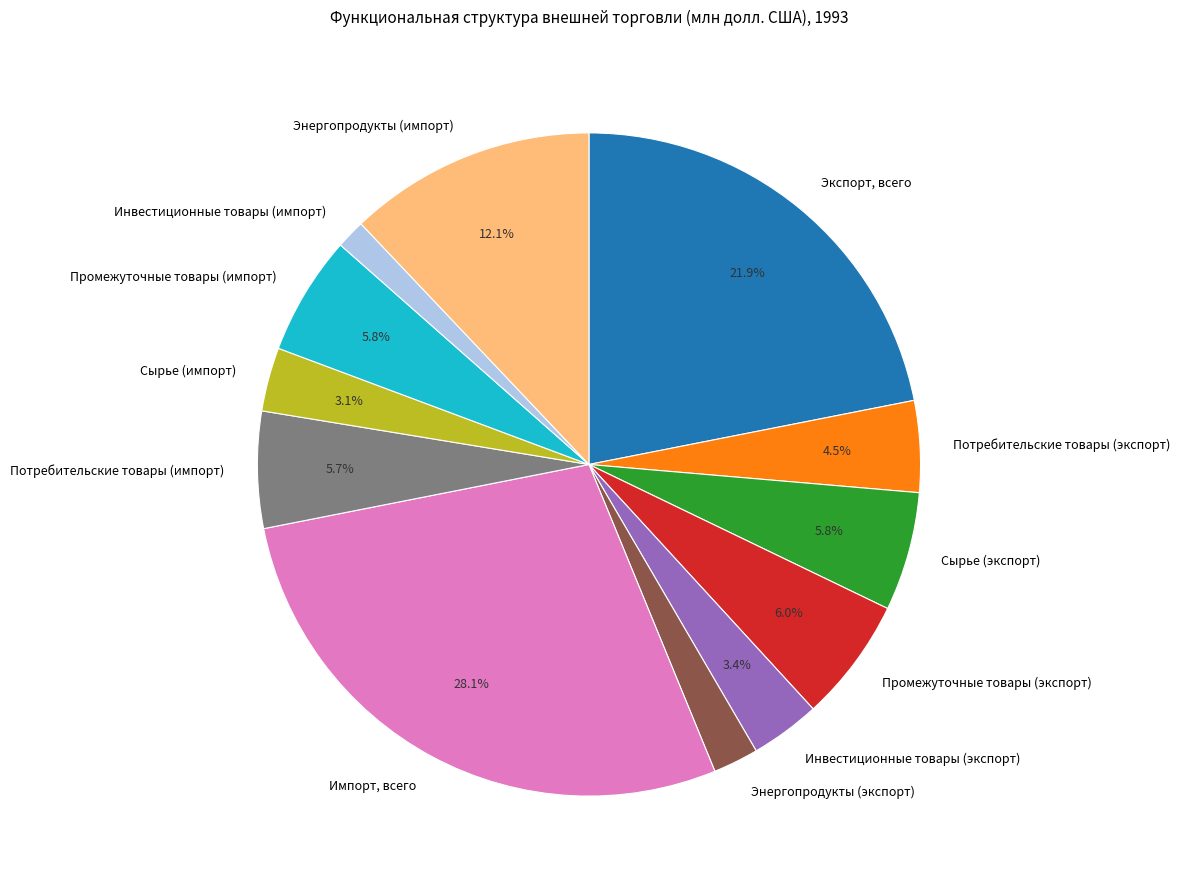

Does Промежуточные товары (экспорт) represent more than half of the total?

No